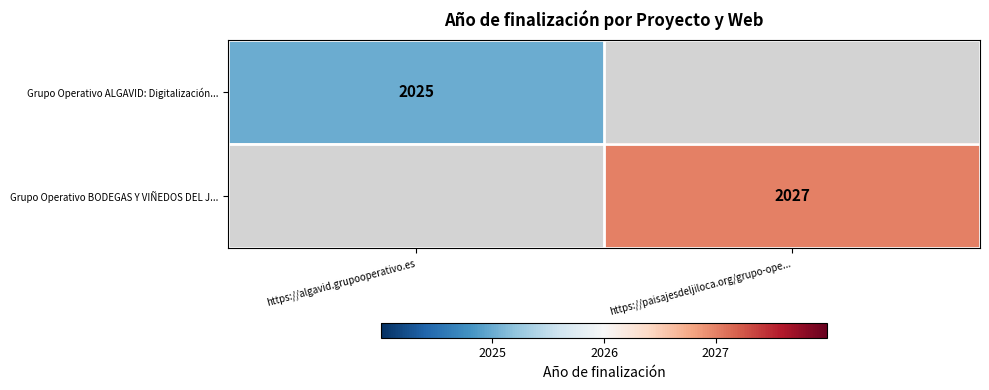

True or false: Grupo Operativo BODEGAS Y VIÑEDOS DEL J... has a value of 2941 at https://paisajesdeljiloca.org/grupo-ope....

False